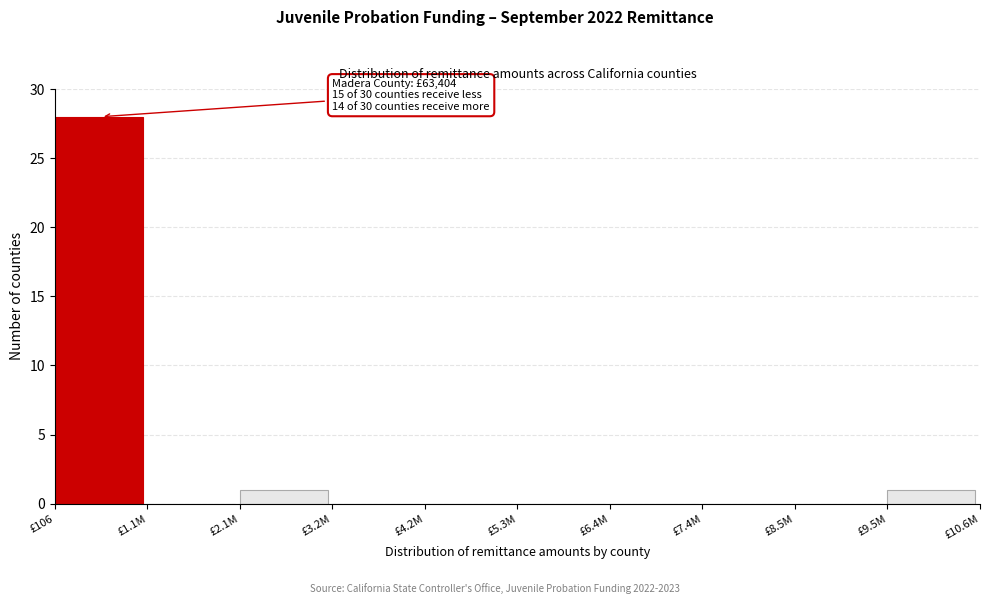

Reading left to right, list all the values displayed in this chart.

£106=28	£1.1M=0	£2.1M=1	£3.2M=0	£4.2M=0	£5.3M=0	£6.4M=0	£7.4M=0	£8.5M=0	£9.5M=1